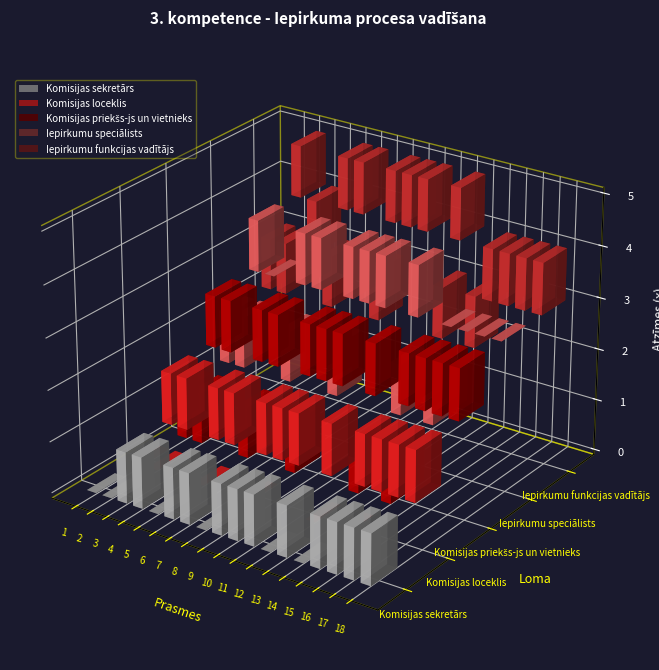

Is it true that Komisijas sekretārs equals -1 at 1?

False